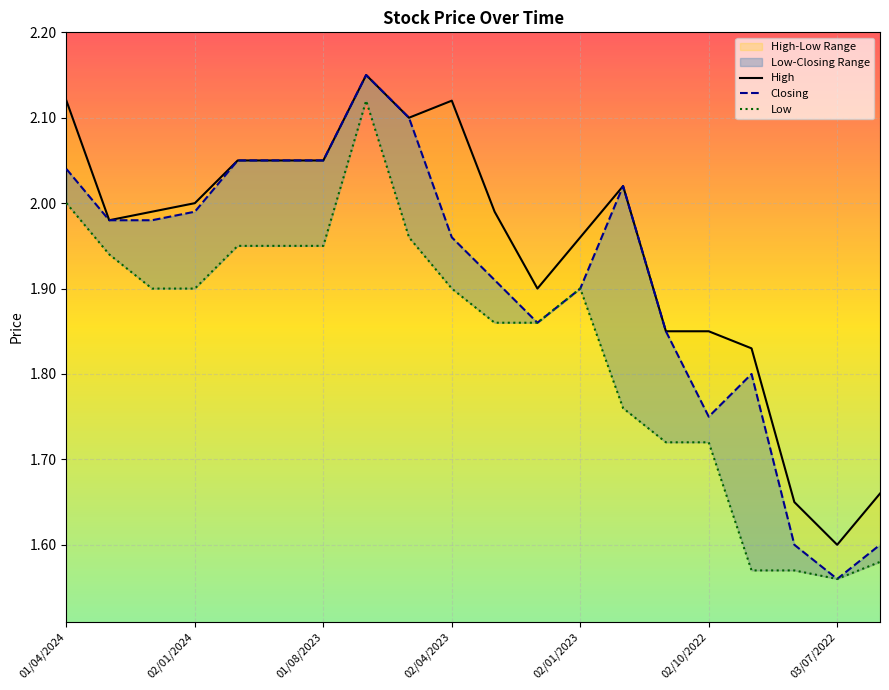

What are all the series names shown in the legend?

High, Closing, Low